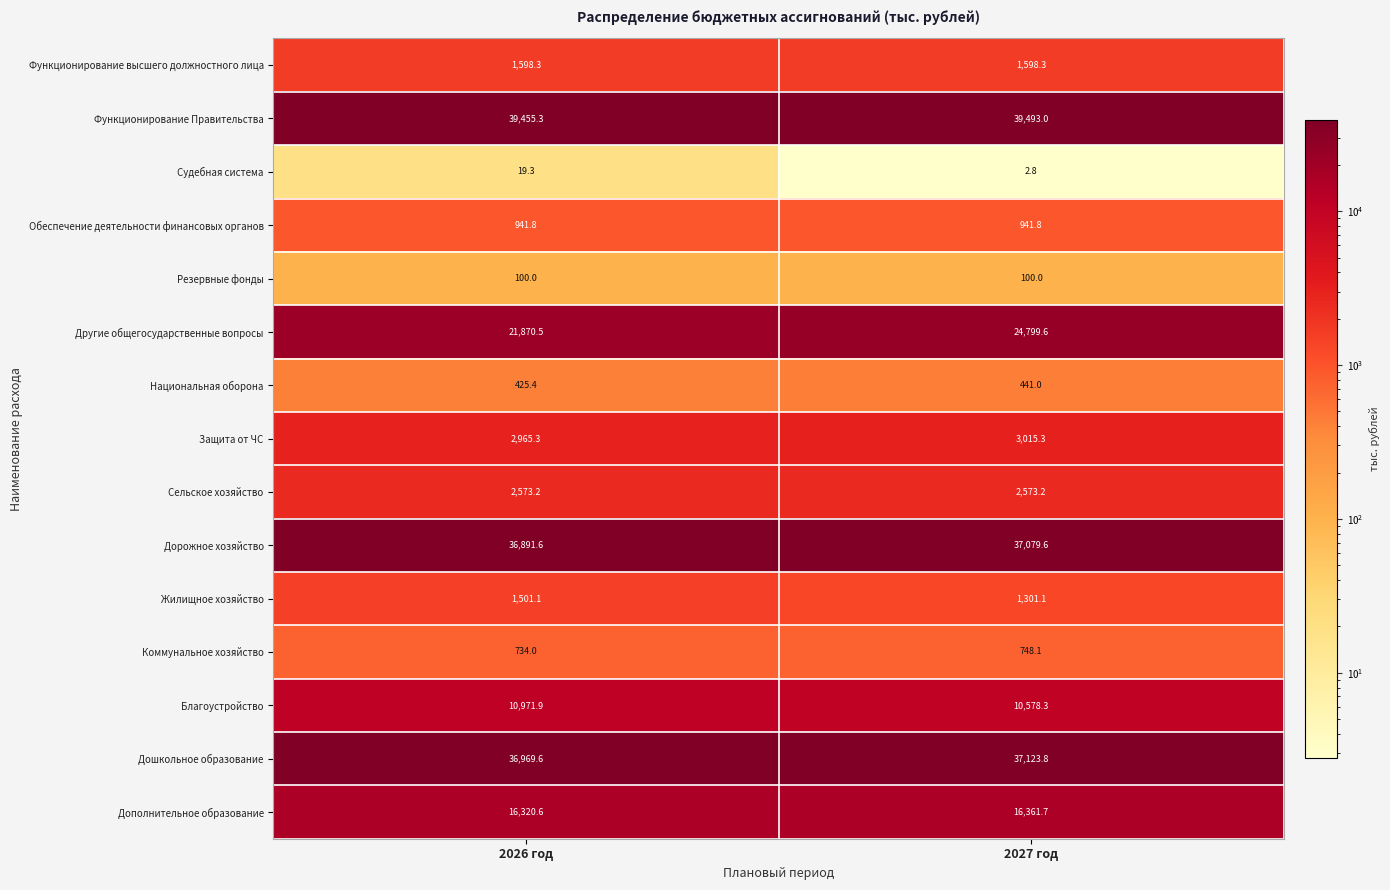

What is the difference between the Дорожное хозяйство values at 2026 год and 2027 год?

188.0